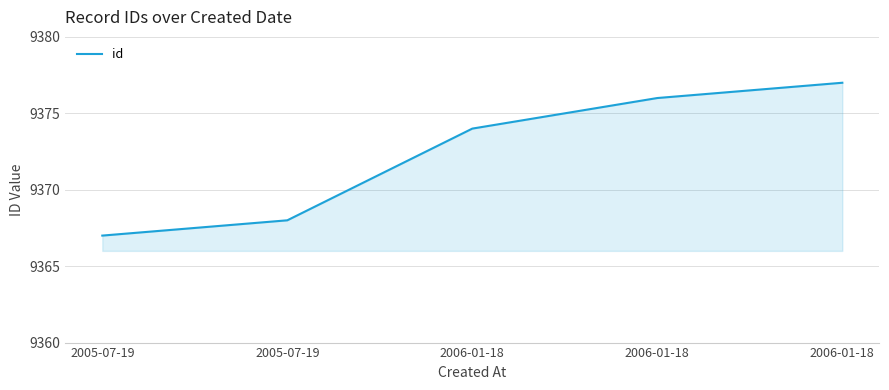

How many lines are shown in the chart?

1